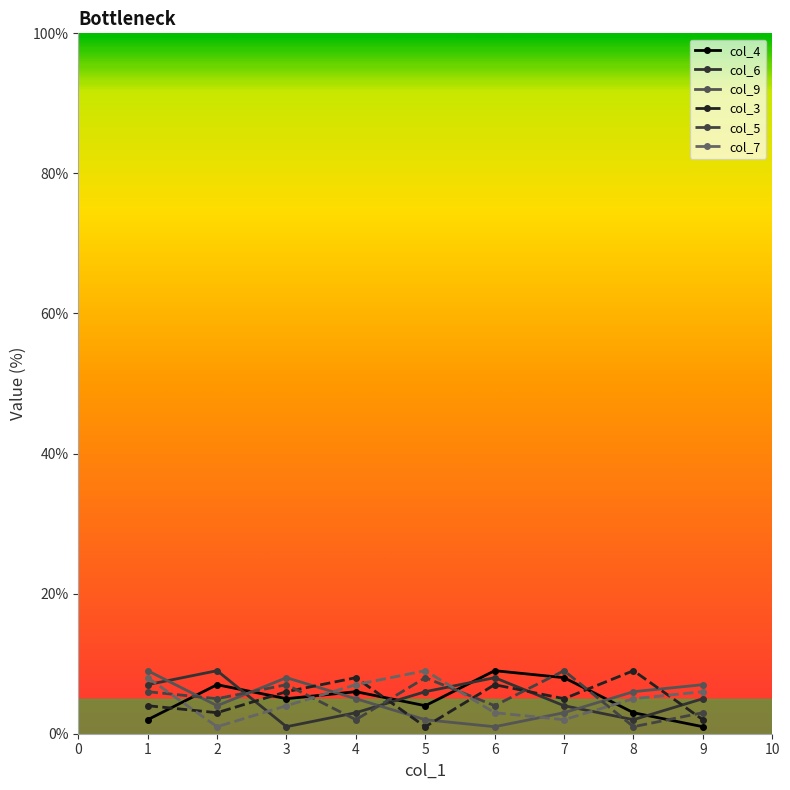

What is the greatest value displayed?

9